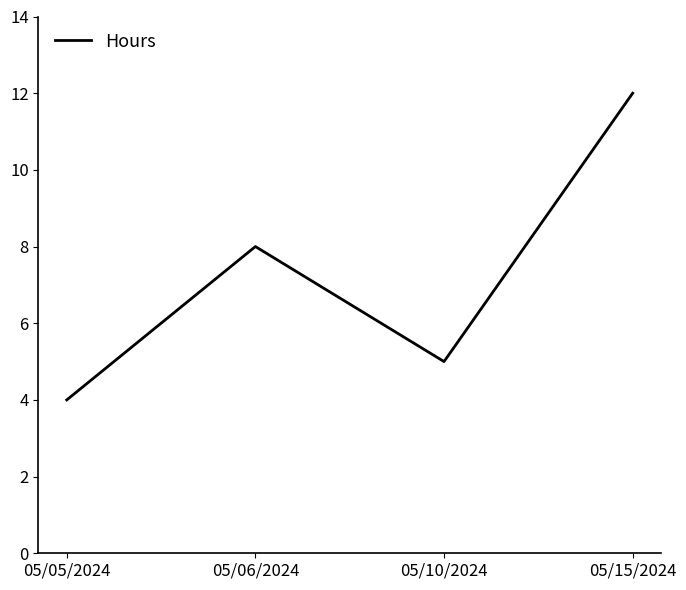

Count the values in the range 5 to 12.

3